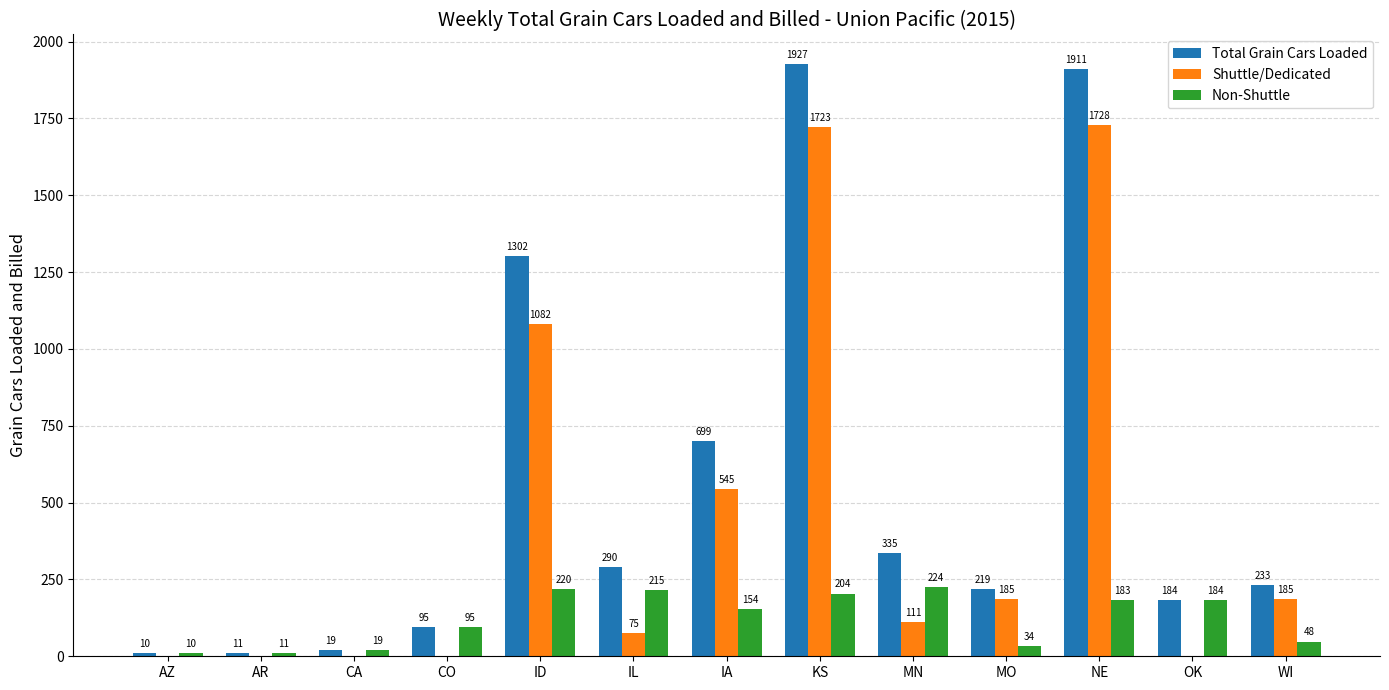

At which category does the chart reach its peak across all series?

KS